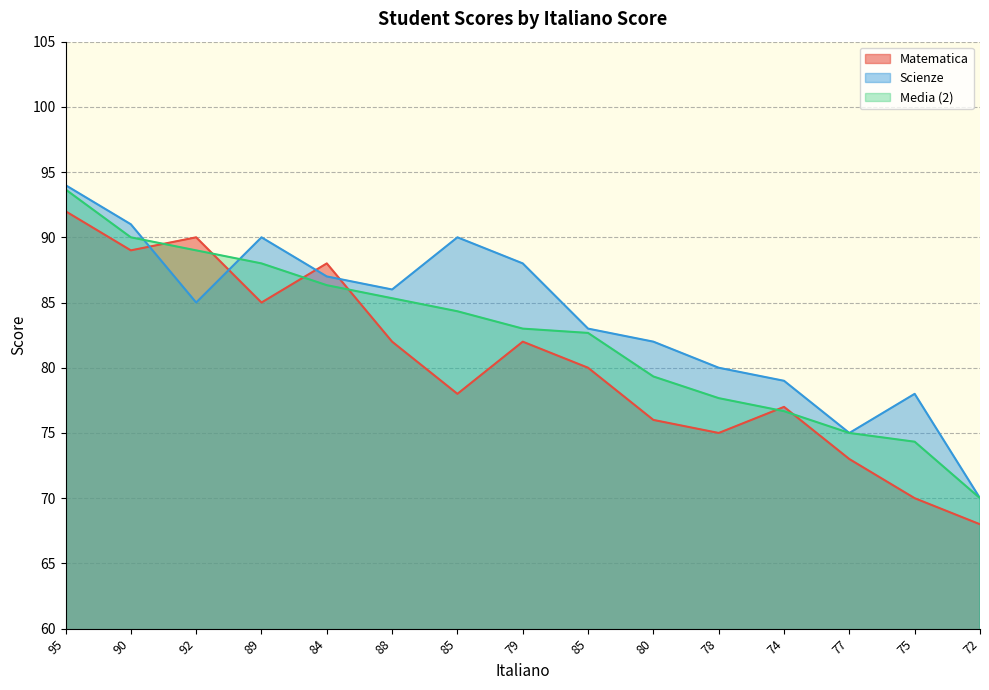

How many data points does each series have?

15